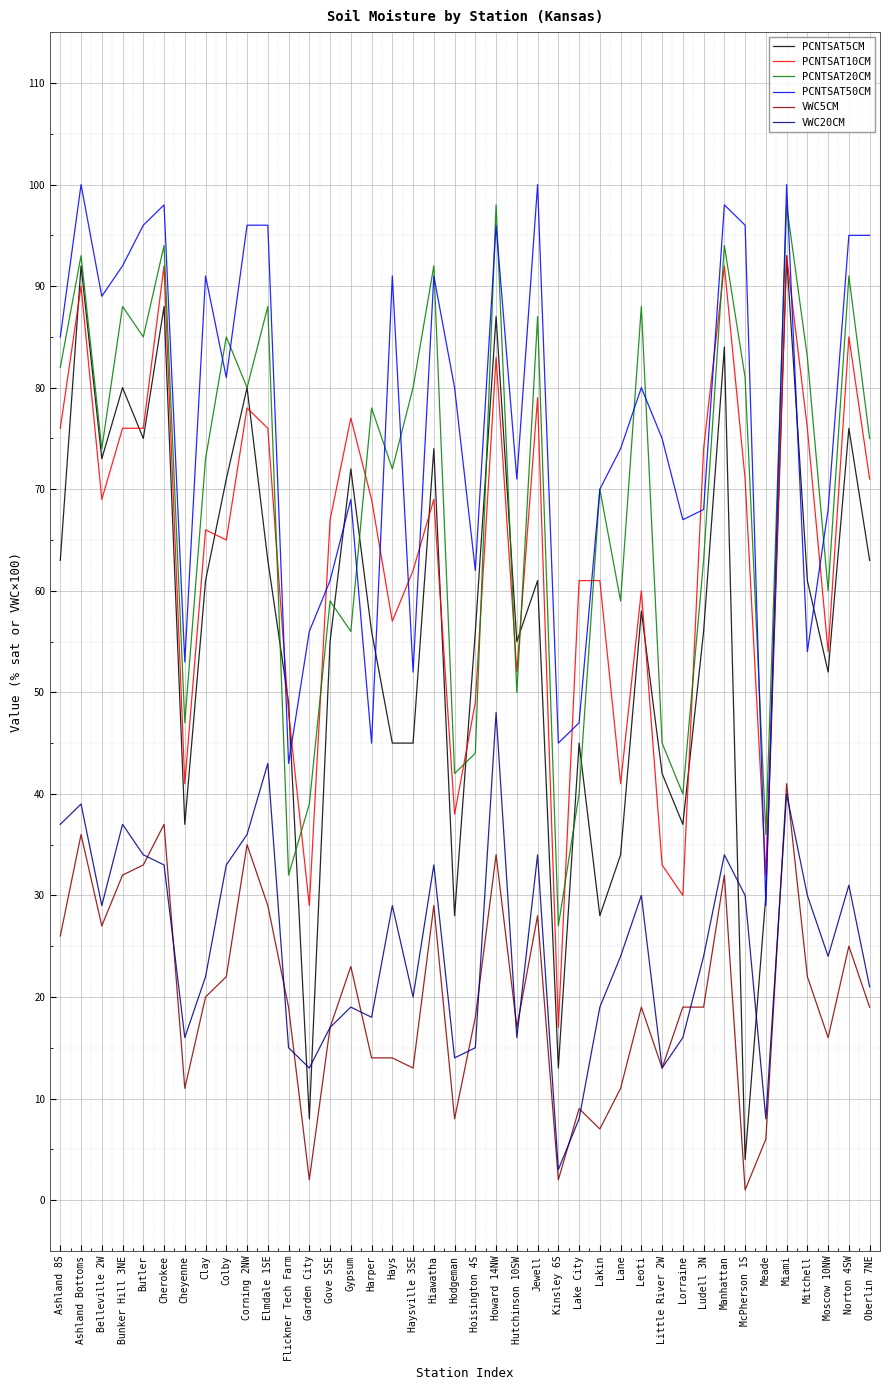

True or false: PCNTSAT50CM and VWC20CM intersect in this chart.

False